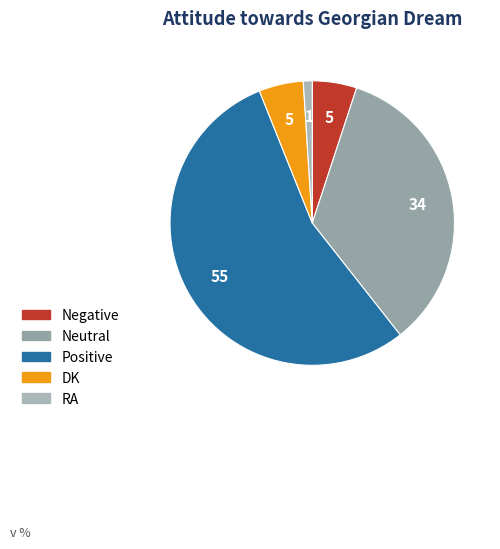

What percentage do Positive and RA together represent?

55.6%